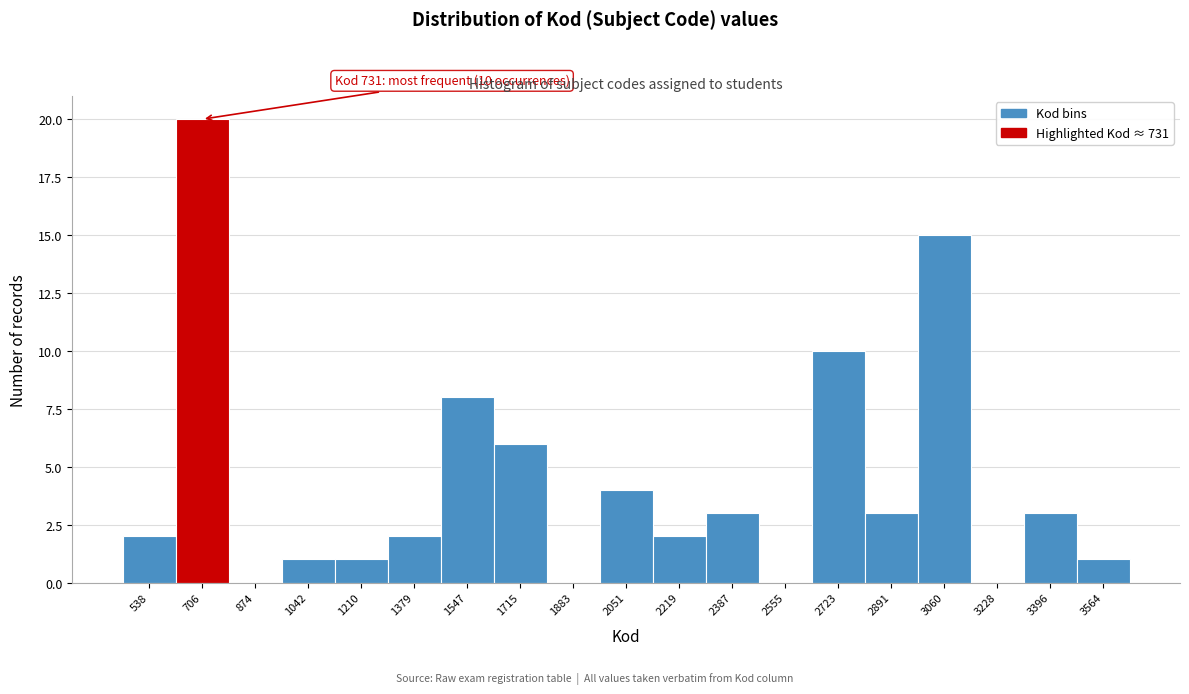

Reading left to right, what are all the values shown in this chart?

538=2	706=20	874=0	1042=1	1210=1	1379=2	1547=8	1715=6	1883=0	2051=4	2219=2	2387=3	2555=0	2723=10	2891=3	3060=15	3228=0	3396=3	3564=1